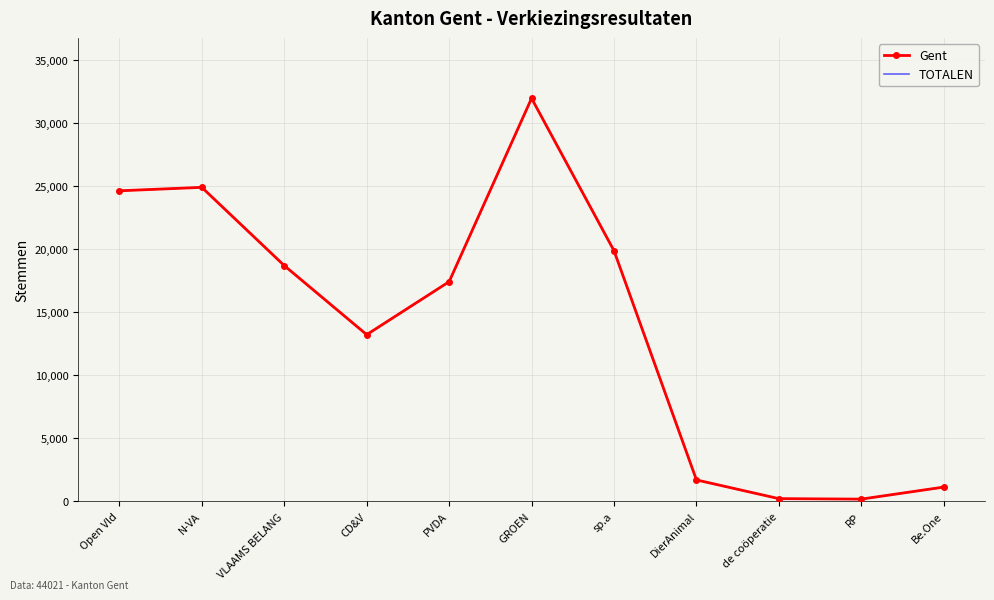

The value of Gent at de coöperatie is 120. True or false?

False